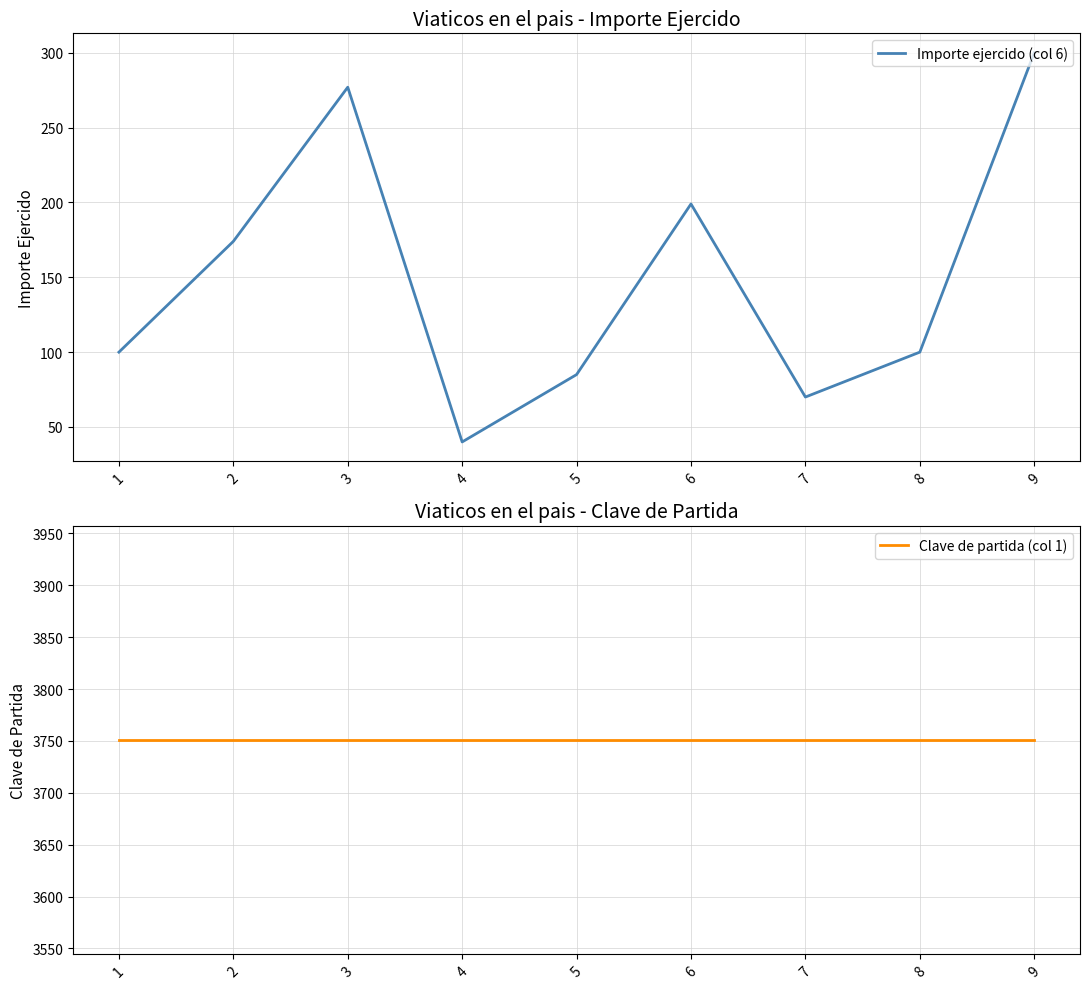

Rank the series by their average value, from lowest to highest.

Importe ejercido (col 6), Clave de partida (col 1)